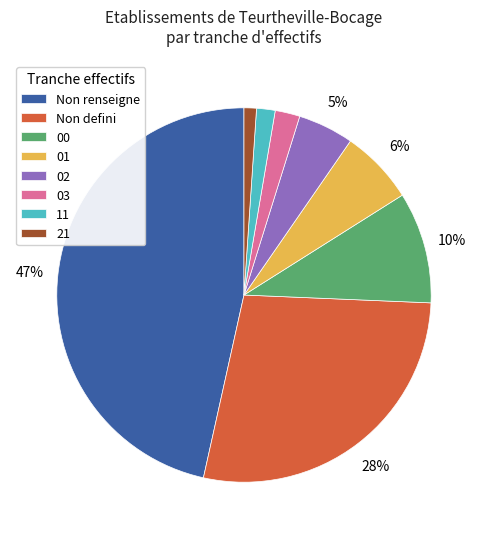

To the nearest percent, what is the combined percentage of 21 and 11?

3%